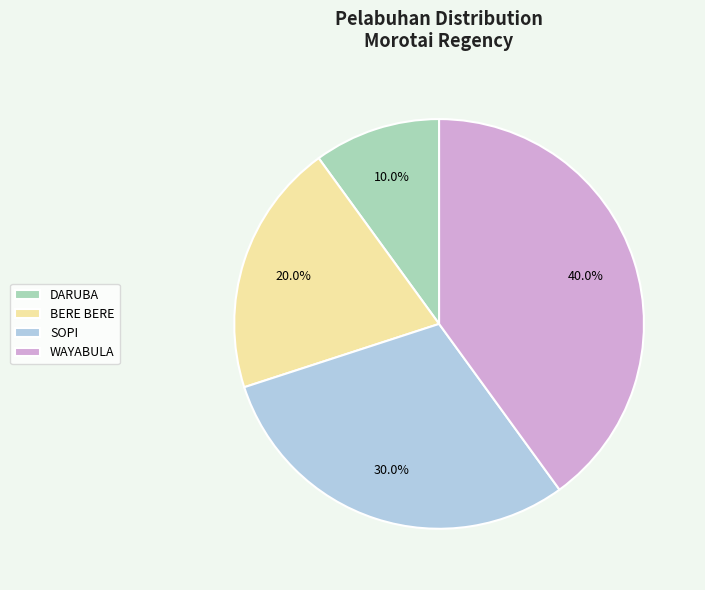

Between SOPI and WAYABULA, which is larger?

WAYABULA